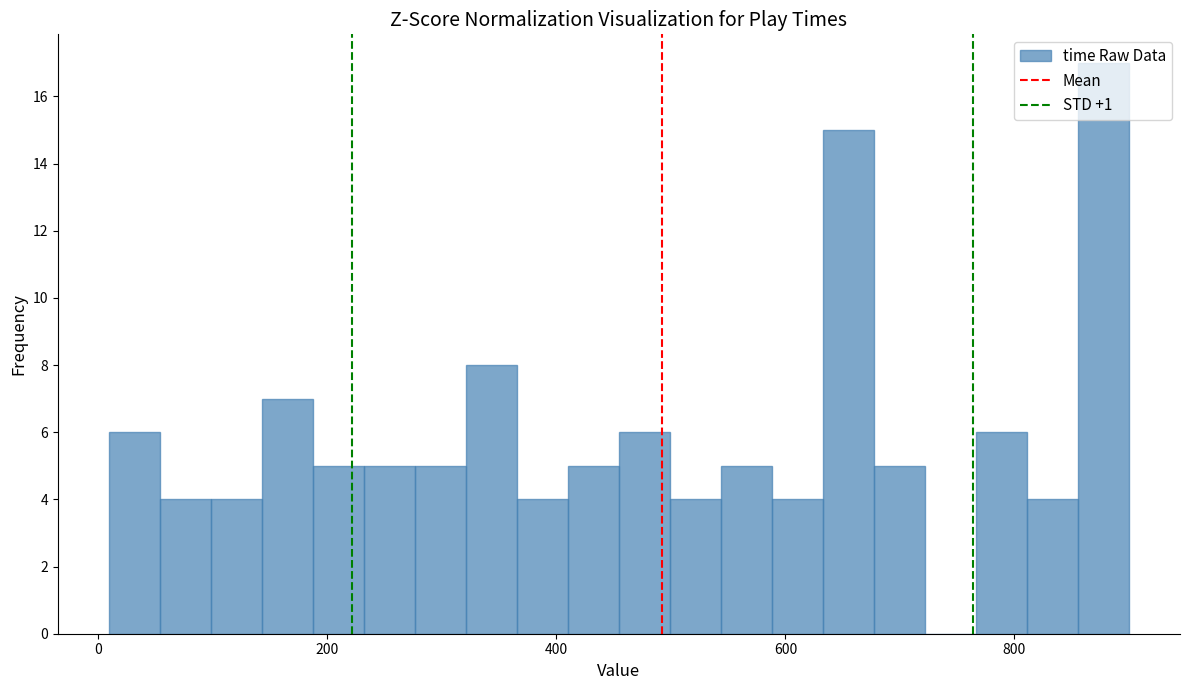

Read against the x-axis, roughly where is the centre of the tallest bar?

880